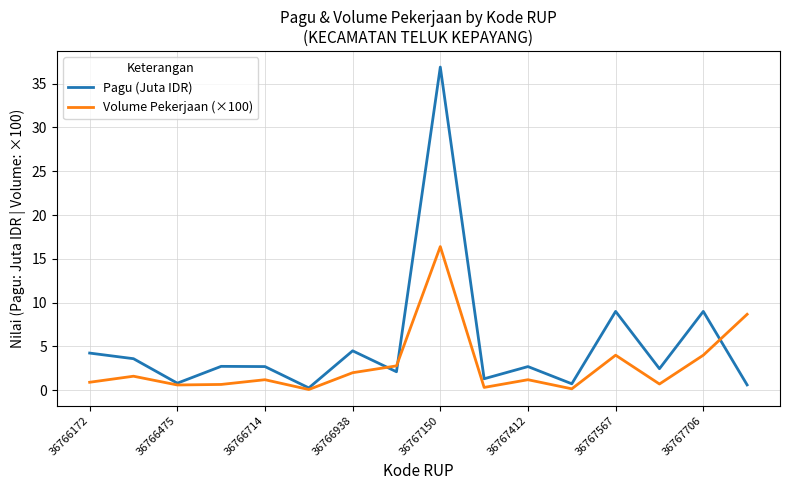

What is the sum of all Volume Pekerjaan (×100) values?

45.3